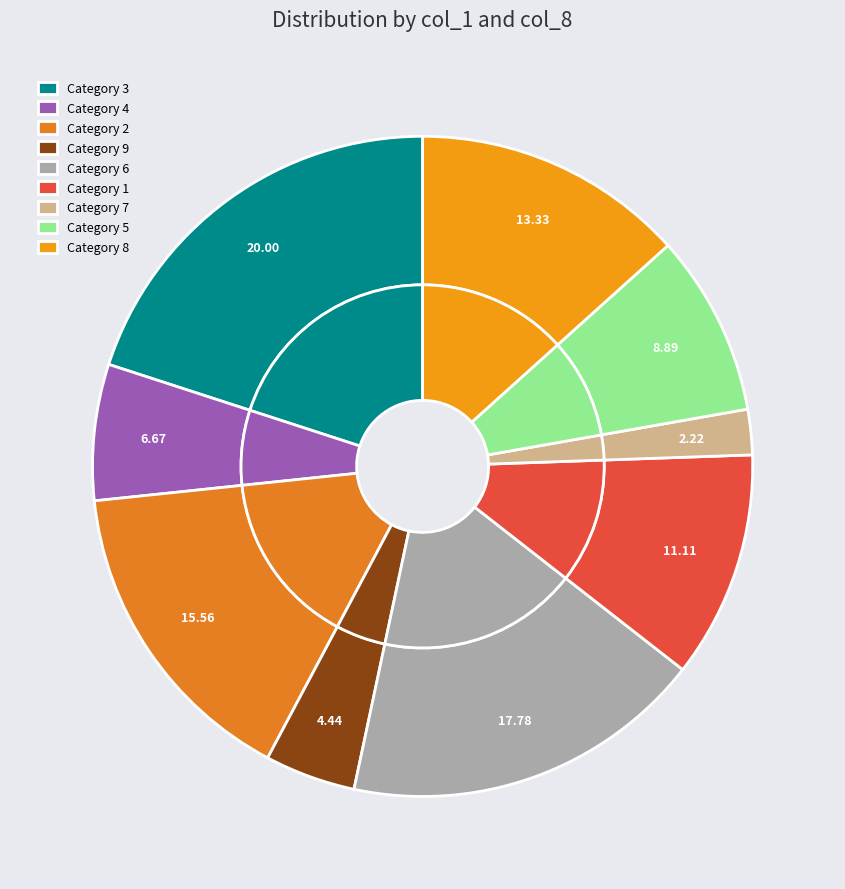

To the nearest percent, what is the difference between the largest and smallest slice percentages?

18%